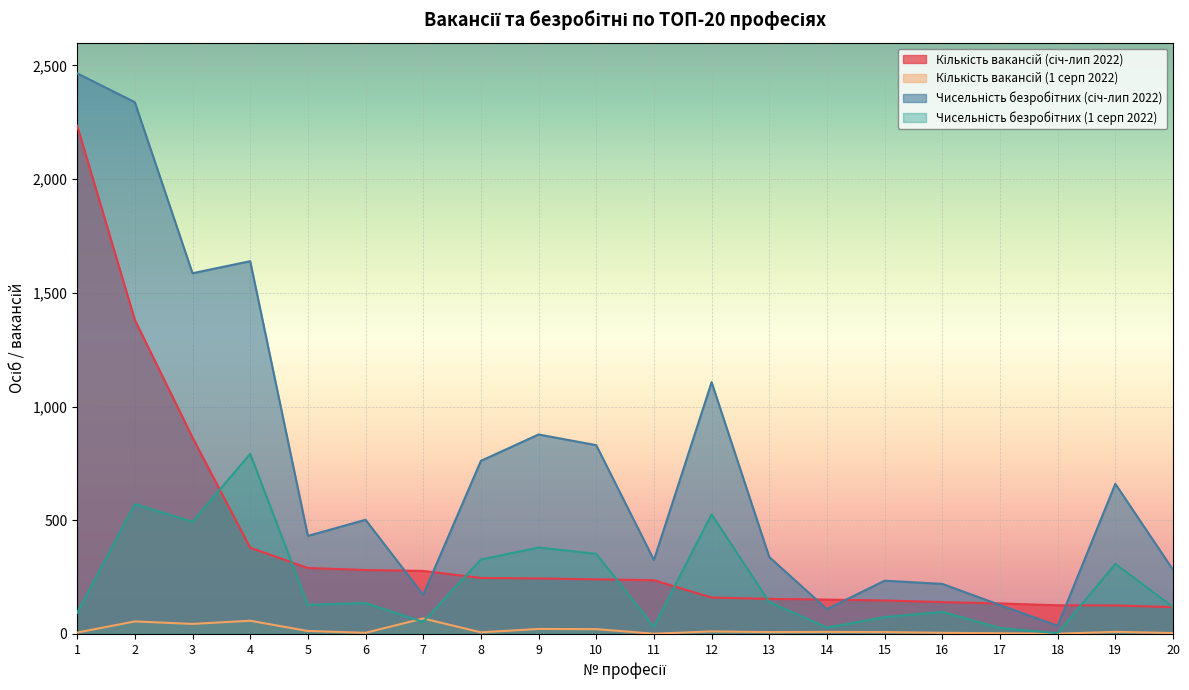

At which label does Кількість вакансій (січ-лип 2022) reach its peak?

1